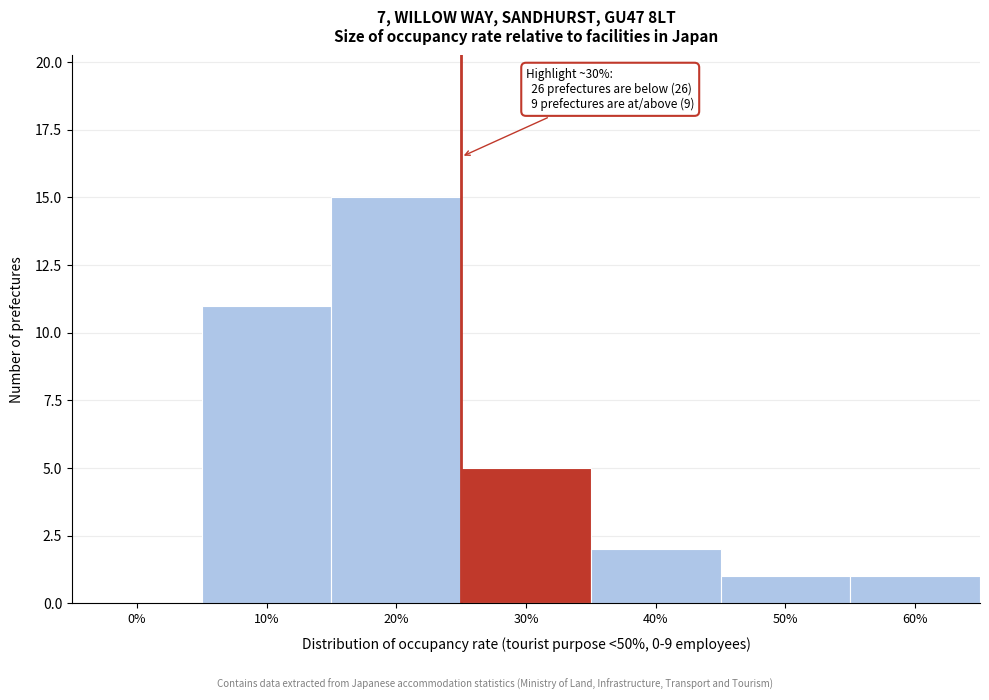

Reading right to left, extract all data points from this chart.

60%=1	50%=1	40%=2	30%=5	20%=15	10%=11	0%=0